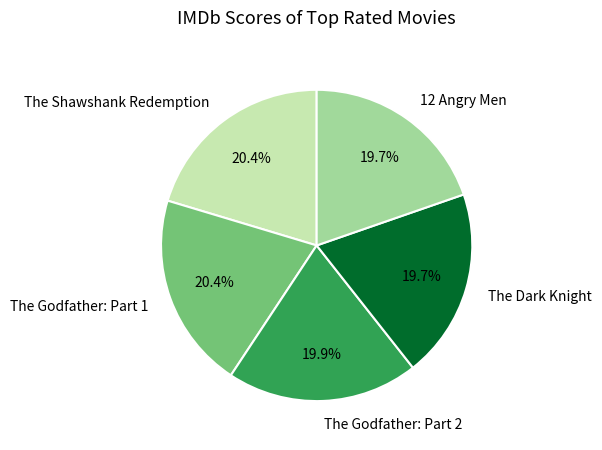

Approximately how many times larger is the value at The Godfather: Part 1 compared to The Shawshank Redemption?

1.0